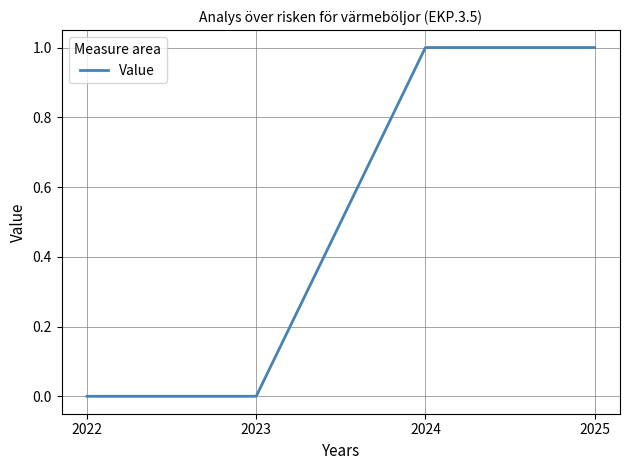

True or false: the data has more than 2 interior local peaks.

False